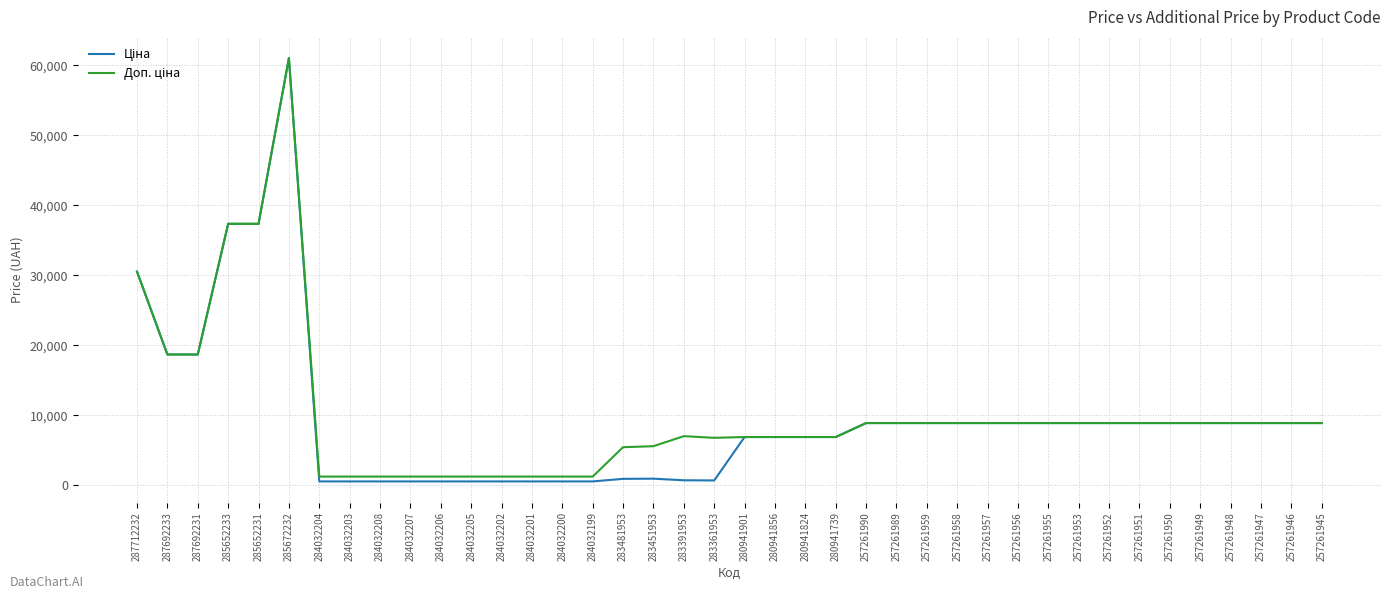

Which label corresponds to the largest value in the chart?

285672232